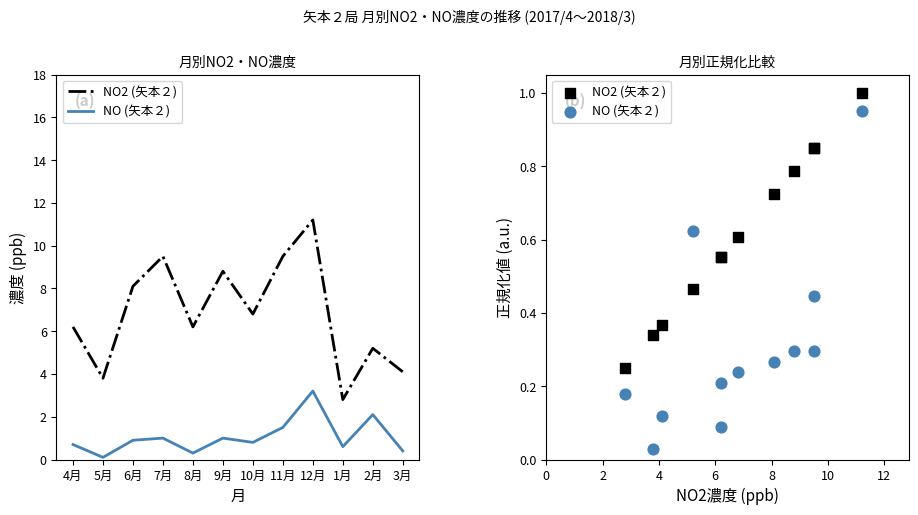

At which category is the sum across all series the highest?

12月